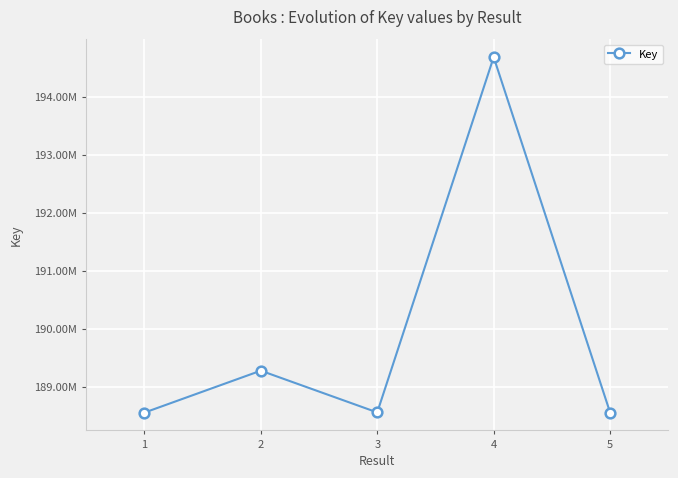

Does the chart have visible grid lines?

Yes